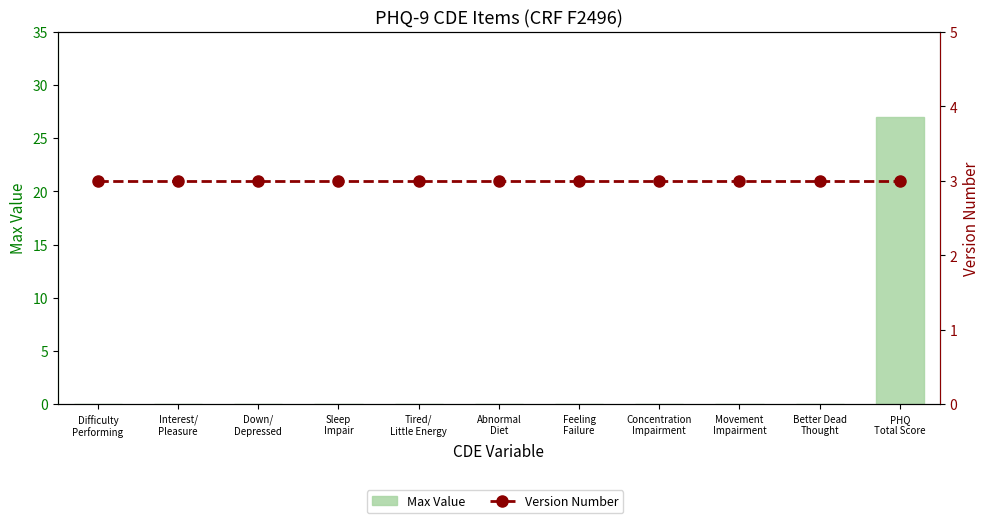

True or false: Max Value has a value of 0 at Tired/
Little Energy.

True